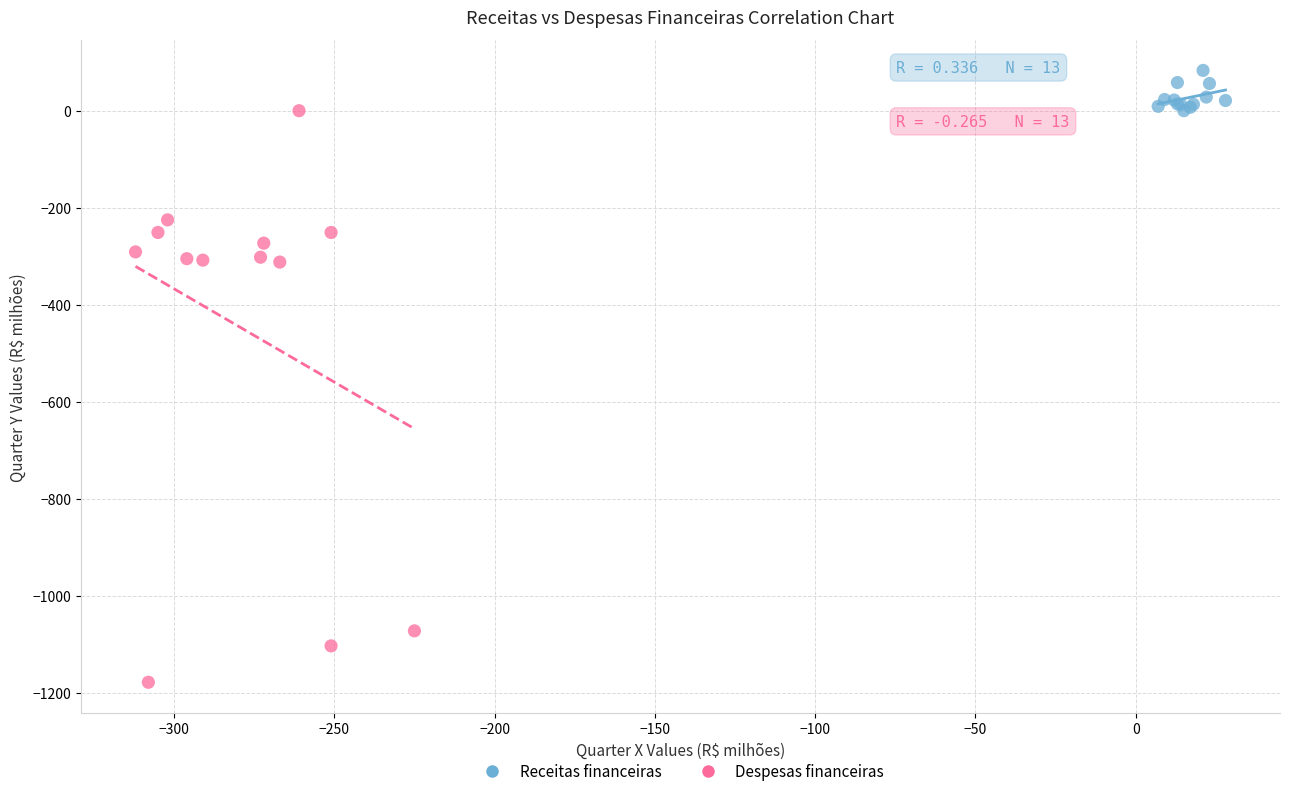

Which series contains the lowest Y value?

Despesas financeiras